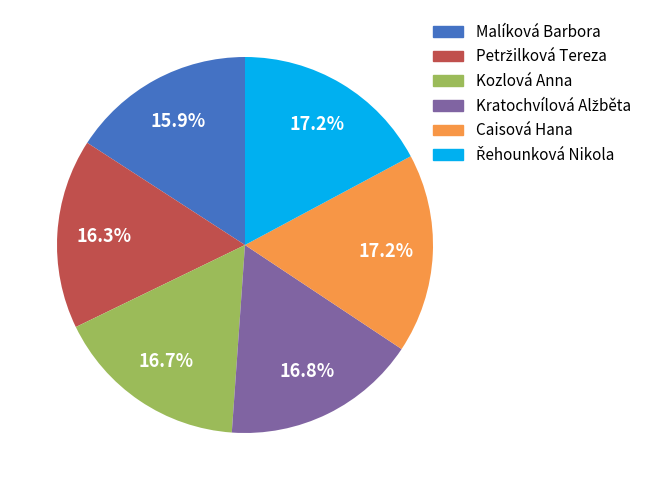

To the nearest percent, what is the combined percentage of Kozlová Anna and Malíková Barbora?

33%